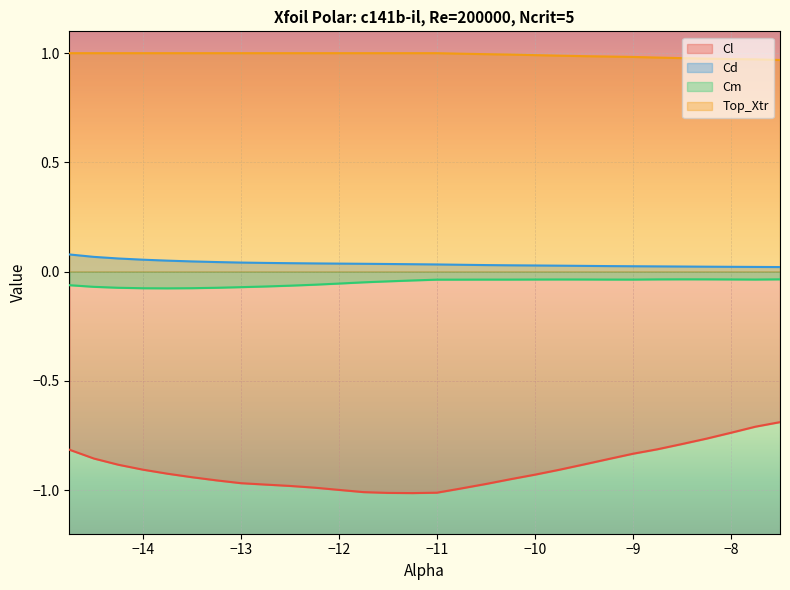

The Cd series shows 0.0 at -12.25. True or false?

False